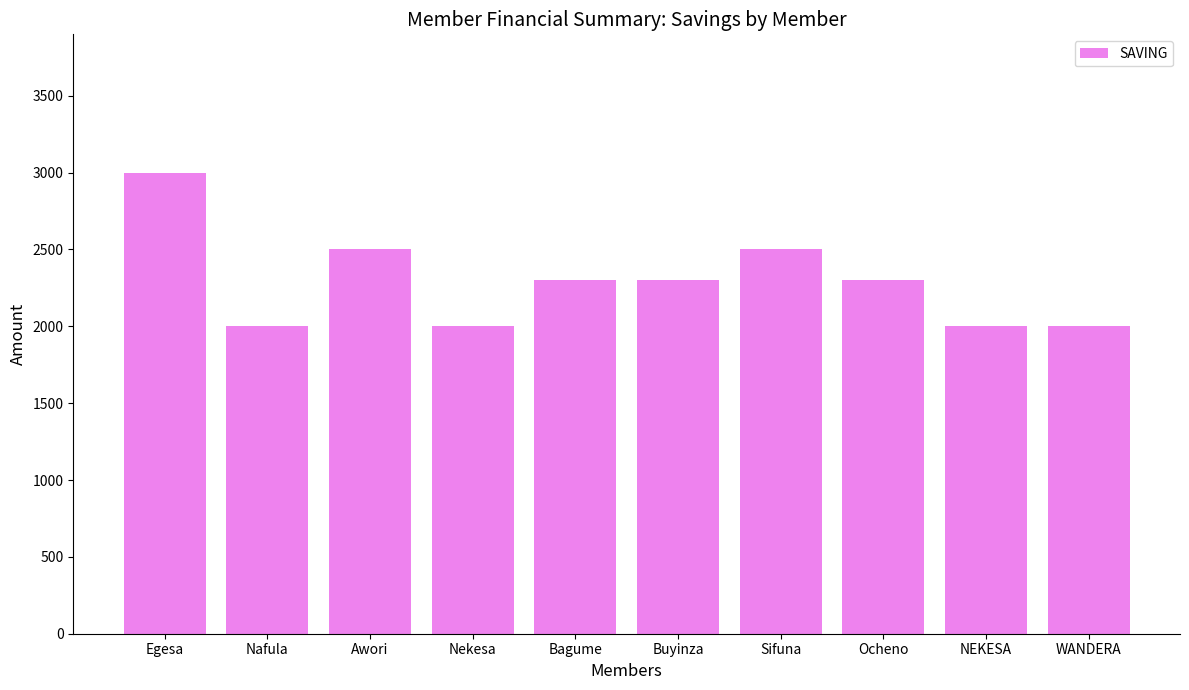

How many data points are less than 2300?

4